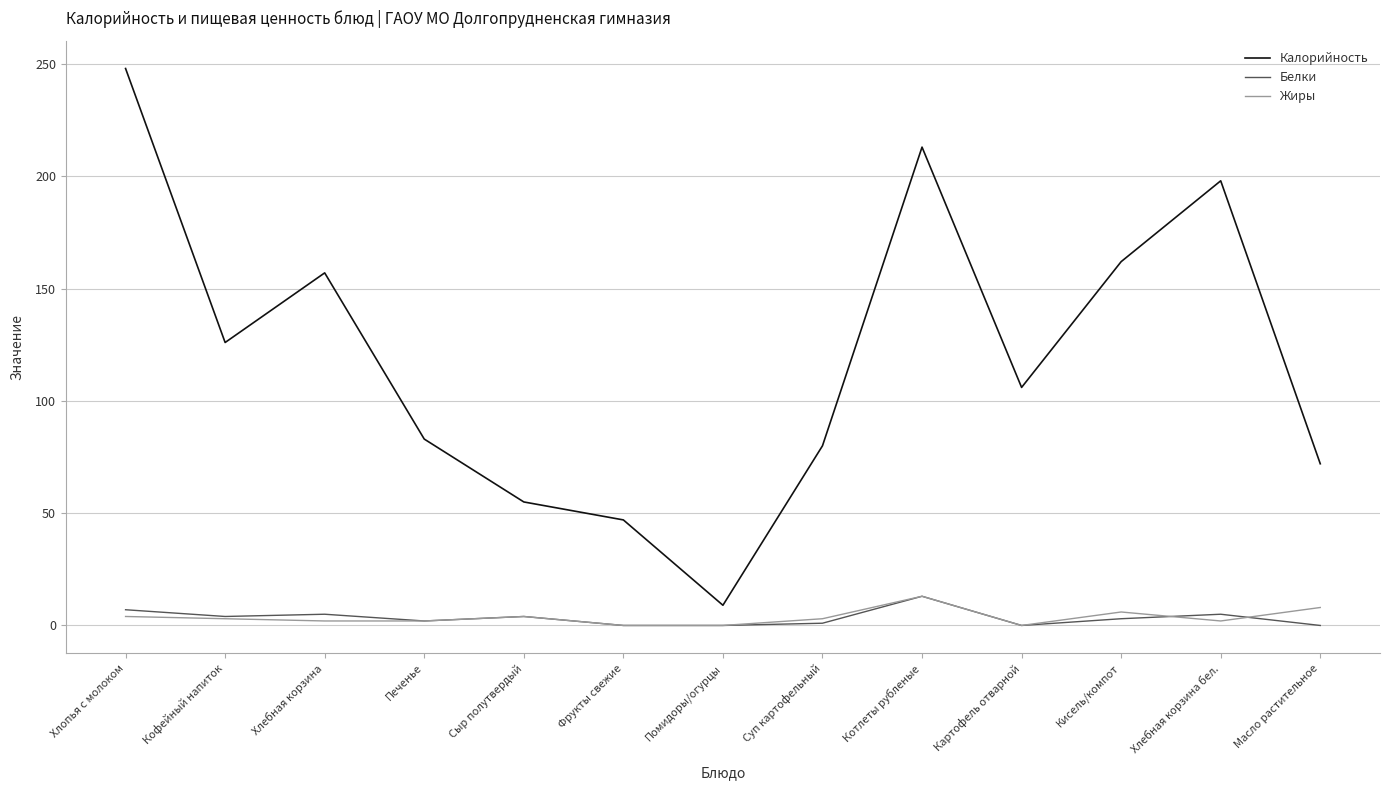

True or false: Калорийность and Жиры intersect in this chart.

False